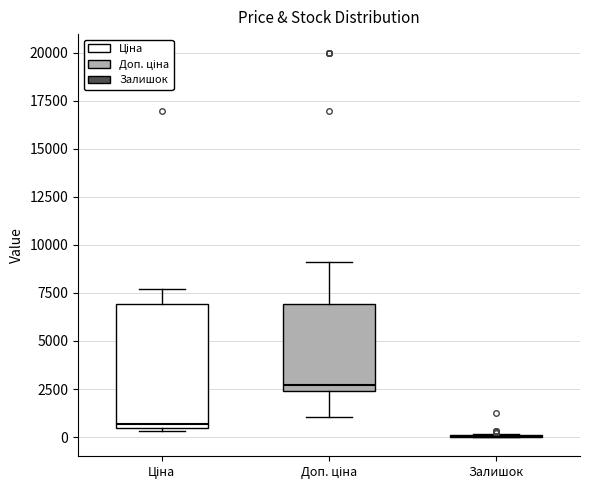

Reading left to right, read every box against the y-axis: the position of its median line, the range the box covers, and the ends of its whiskers. The values are not printed on the chart, so give them approximately, as read against the axis.

Ціна: median 500 (just above the box's lower edge), box 500 to 7000, whiskers 500 (just below the box's lower edge) to 7500
Доп. ціна: median 2500 (just above the box's lower edge), box 2500 to 7000, whiskers 1000 to 9000
Залишок: box collapsed to a line at 0, whiskers 0 to 0